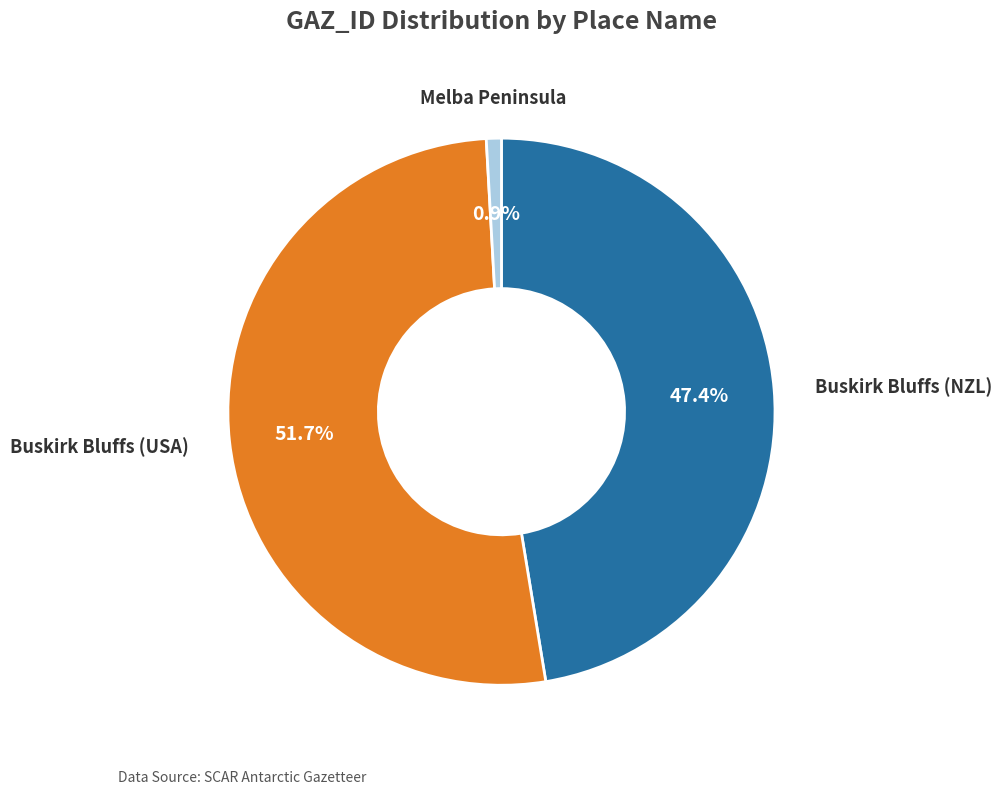

Does any single category account for the majority?

Yes